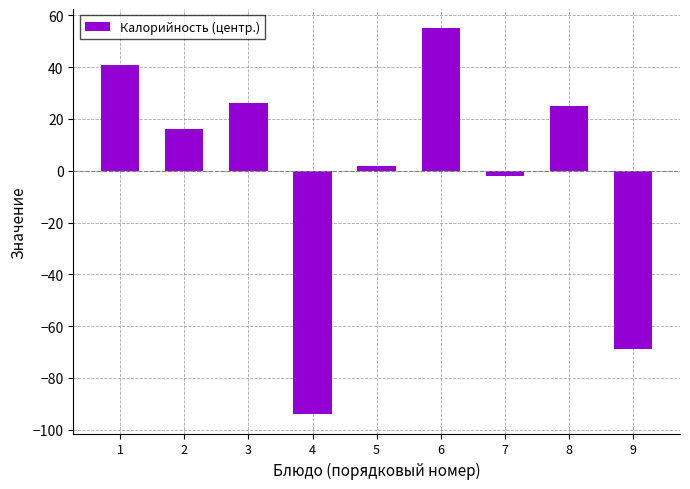

What is the minimum value shown in the chart?

-94